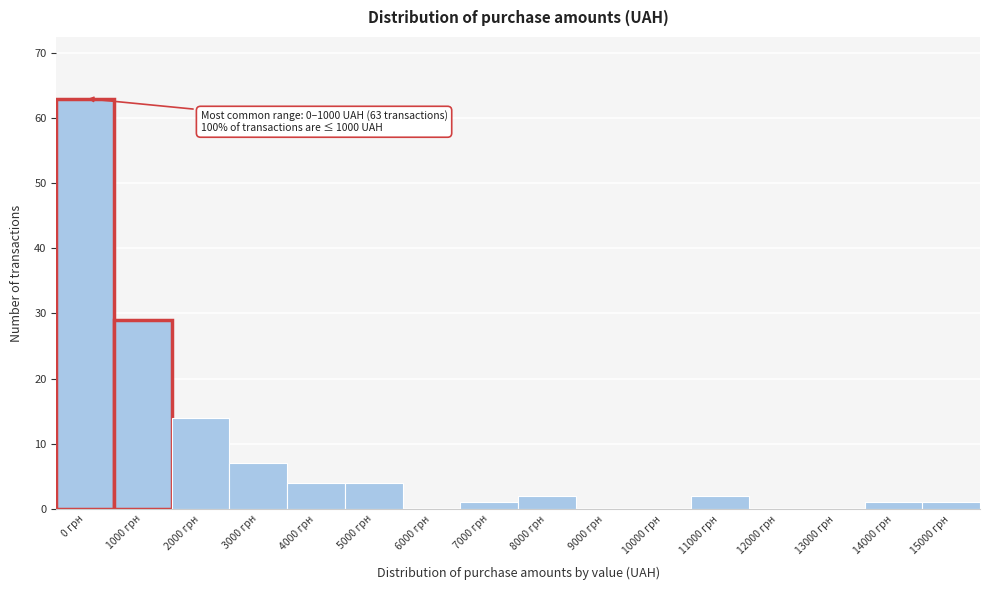

Reading right to left, extract all data points from this chart.

15000 грн=1	14000 грн=1	13000 грн=0	12000 грн=0	11000 грн=2	10000 грн=0	9000 грн=0	8000 грн=2	7000 грн=1	6000 грн=0	5000 грн=4	4000 грн=4	3000 грн=7	2000 грн=14	1000 грн=29	0 грн=63